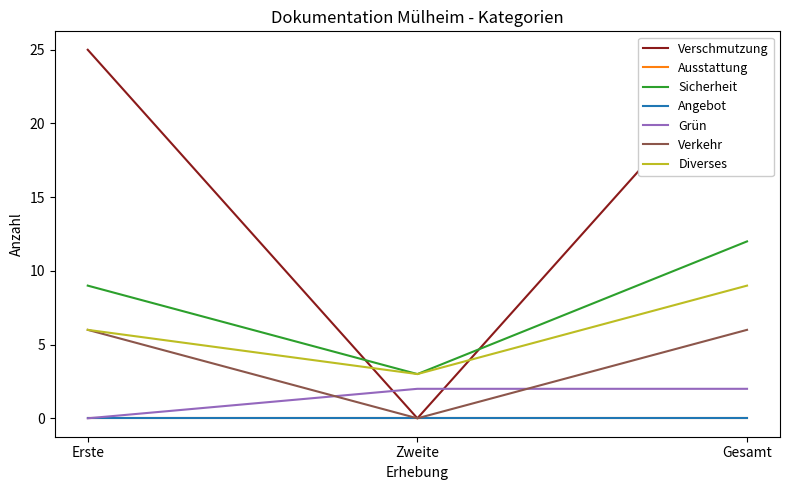

How many lines are shown in the chart?

5